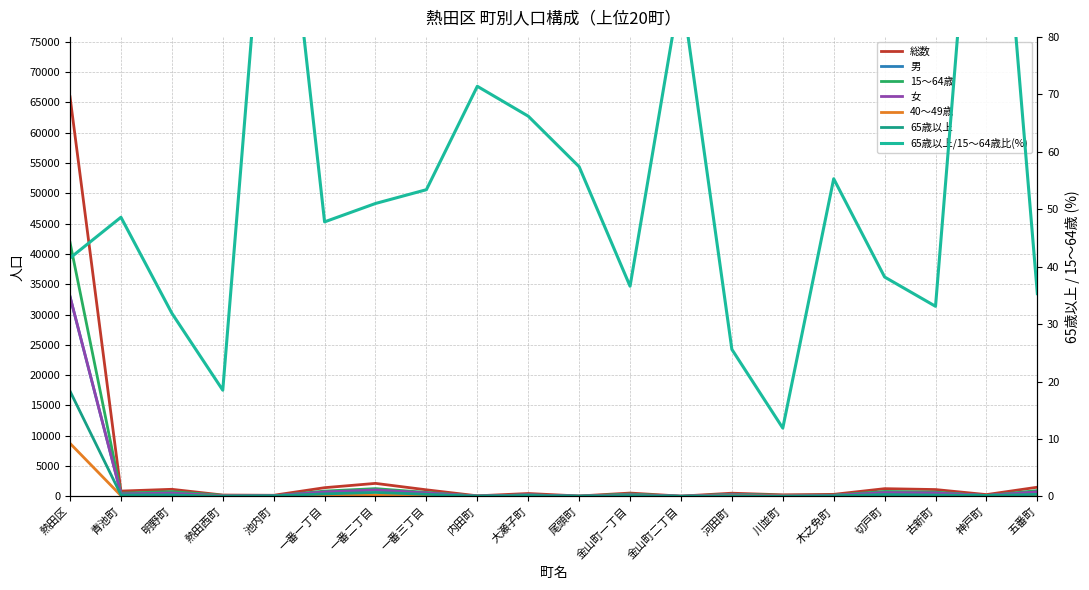

True or false: 40〜49歳 and 男 cross at least once.

False